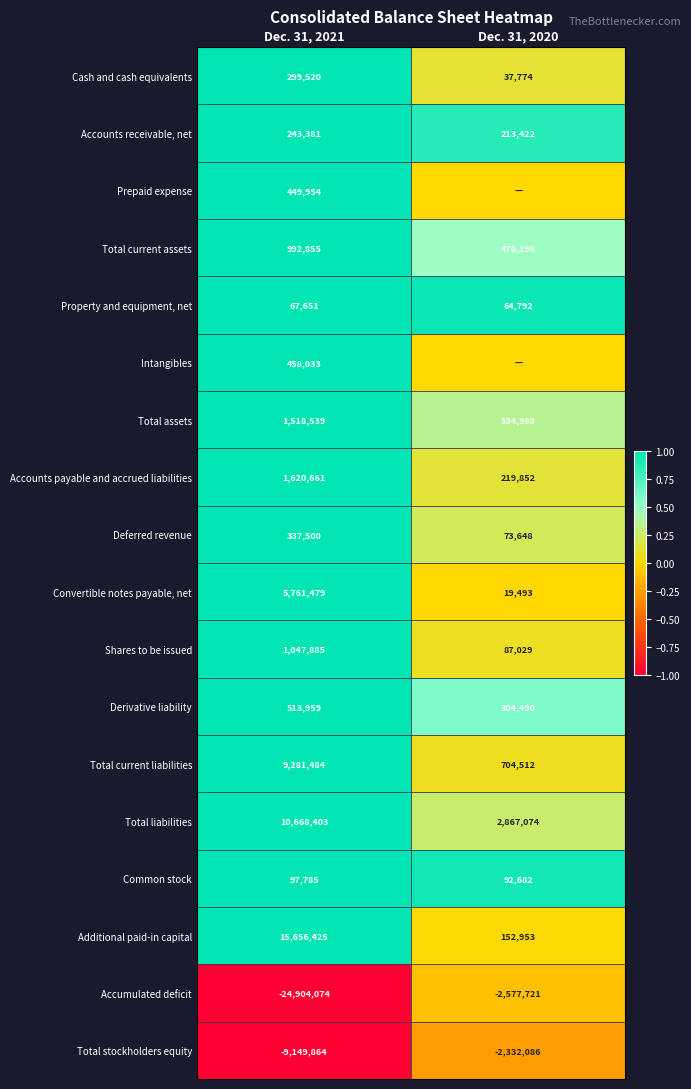

Is it true that Common stock equals 54453 at Dec. 31, 2021?

False